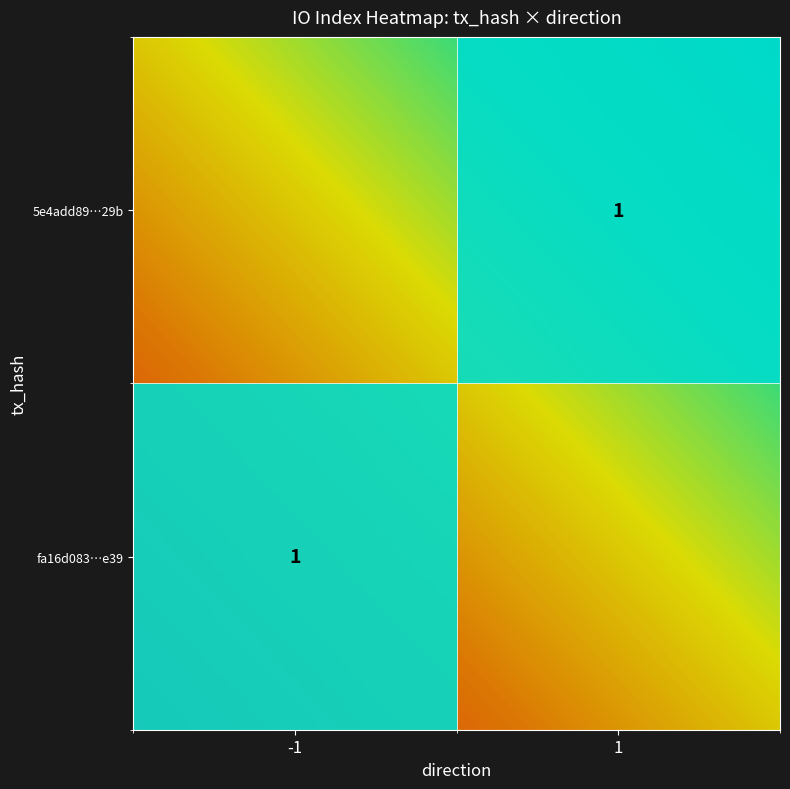

Which series changed the most between -1 and 1?

fa16d0835c2a2d7130bc84014f79f4045a14e39